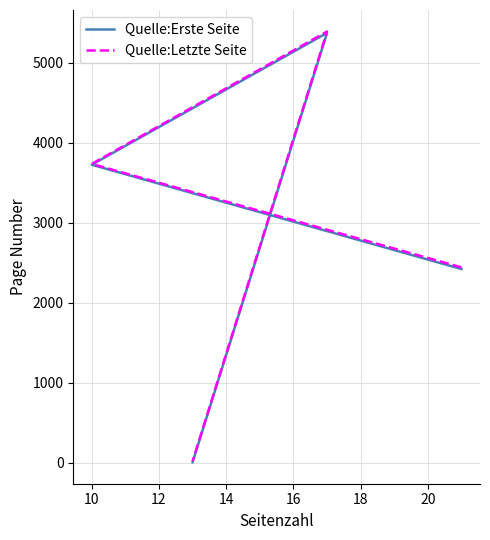

Count the number of data series in this chart.

2